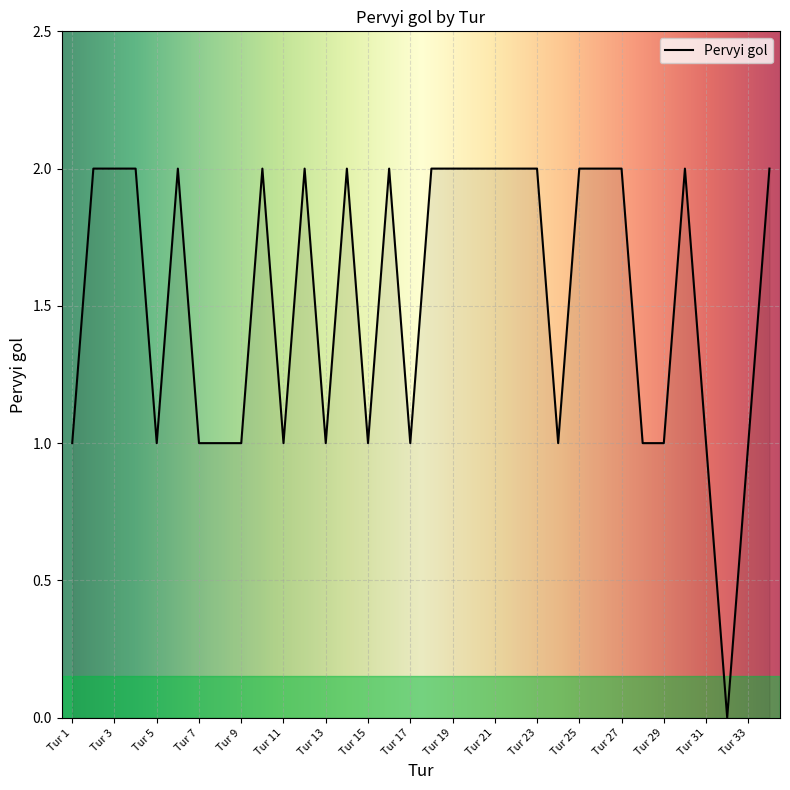

Is this an area chart (filled region under the line)?

Yes